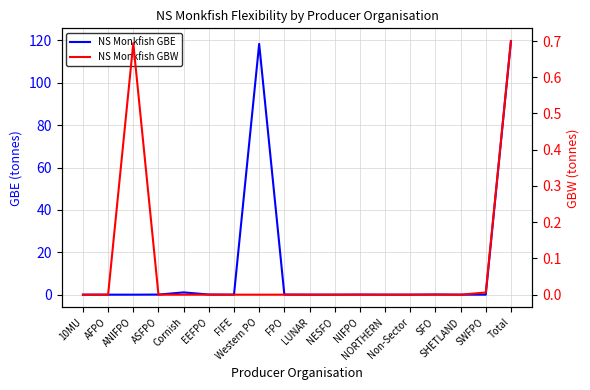

At which category does NS Monkfish GBW reach its first local peak?

ANIFPO